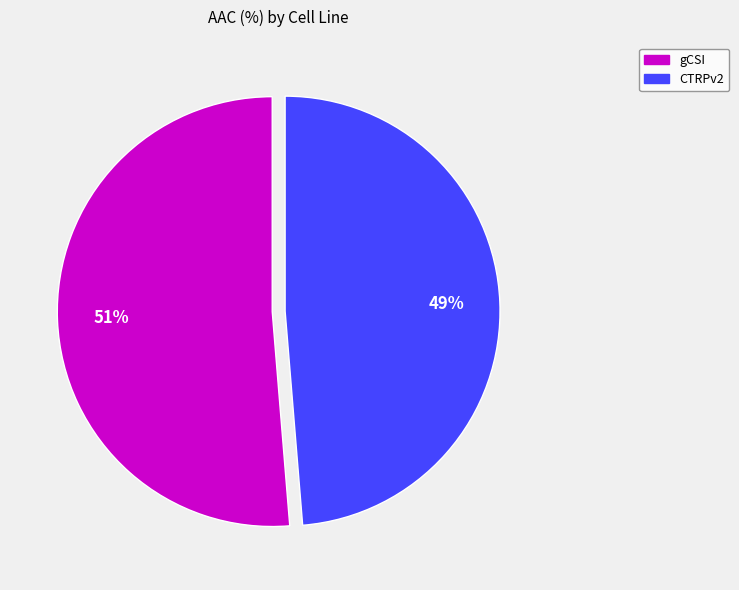

Which has a higher value, CTRPv2 or gCSI?

gCSI